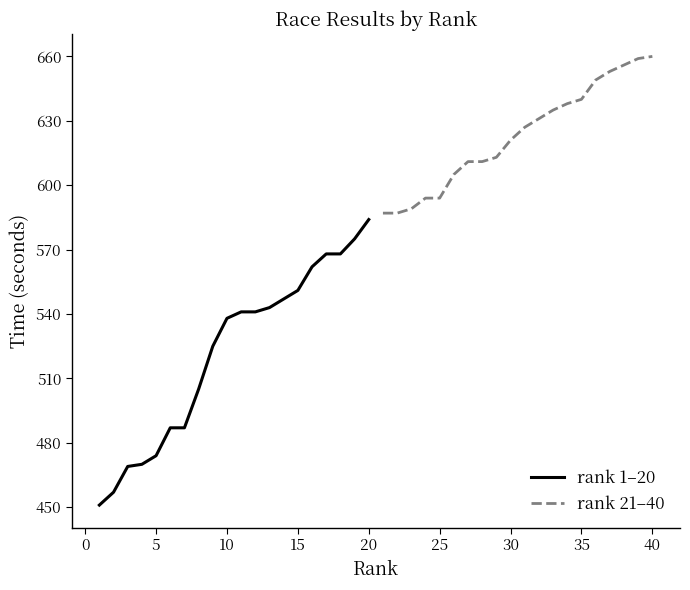

The rank 1–20 series shows 584 at 20. True or false?

True